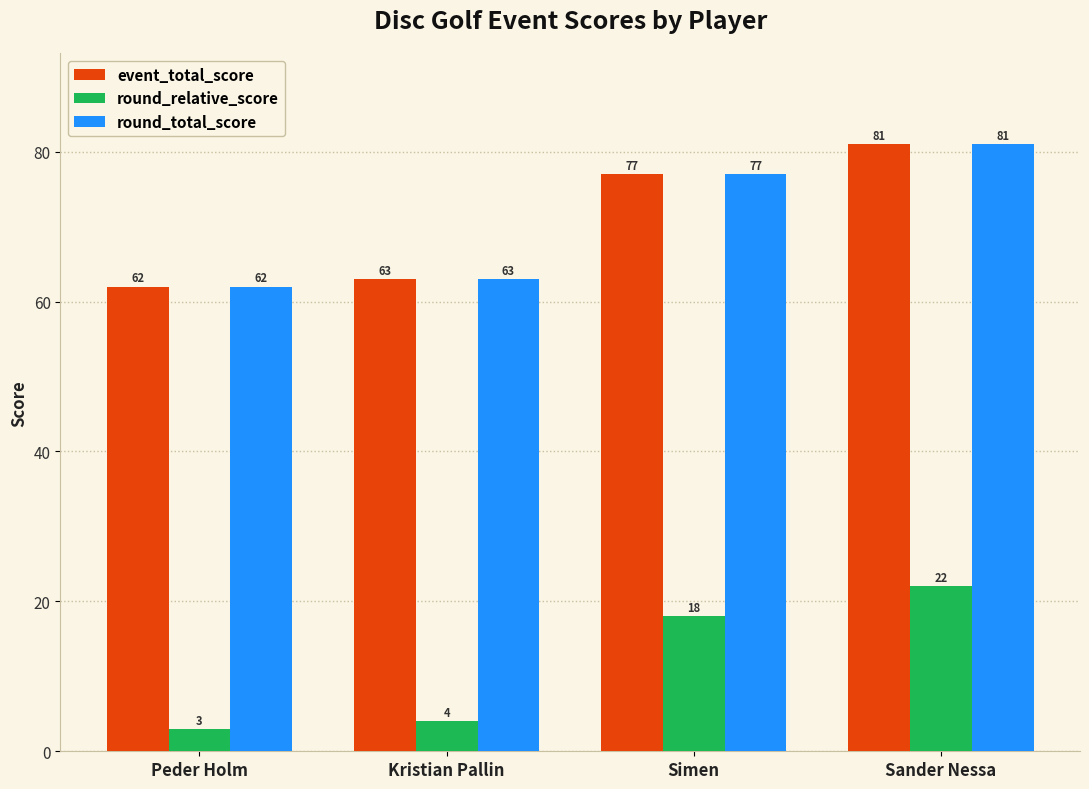

What is the sum of all round_total_score values?

283